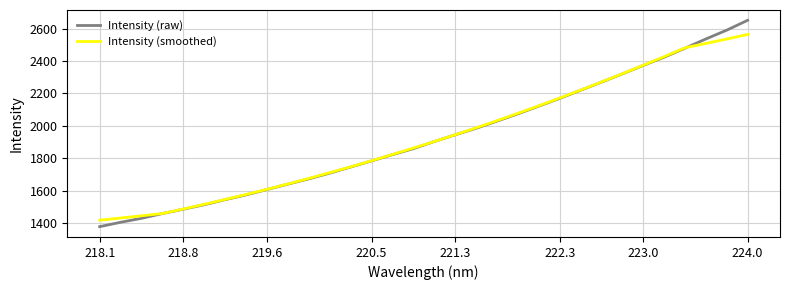

Which series has the largest range (max minus min)?

Intensity (raw)